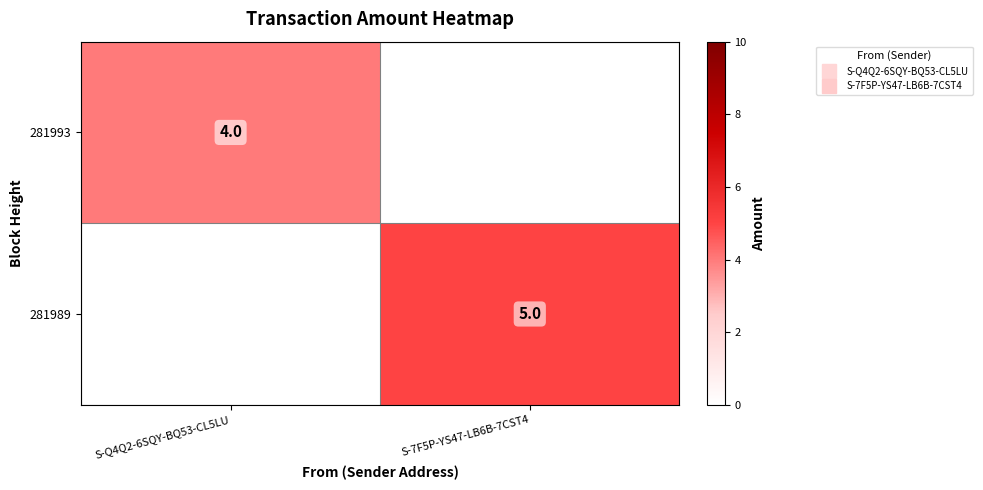

What is the sum of the 281993 values at S-Q4Q2-6SQY-BQ53-CL5LU and S-7F5P-YS47-LB6B-7CST4?

4